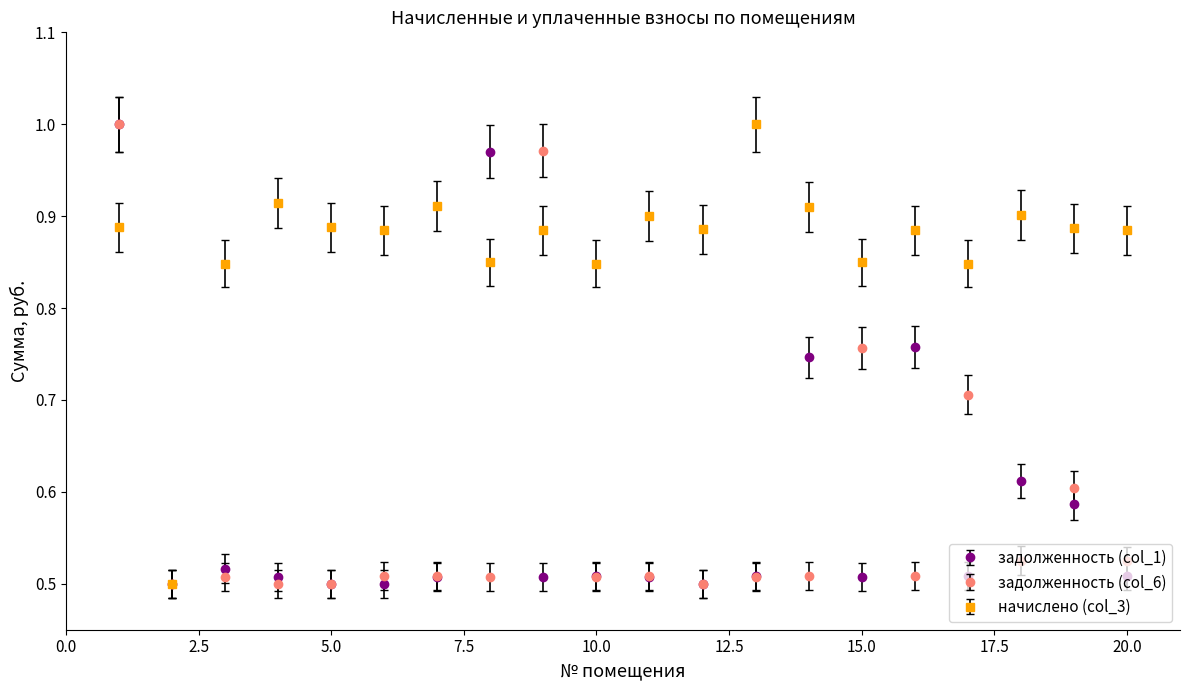

In задолженность (col_6), how many points are higher than both neighbors (excluding endpoints)?

7